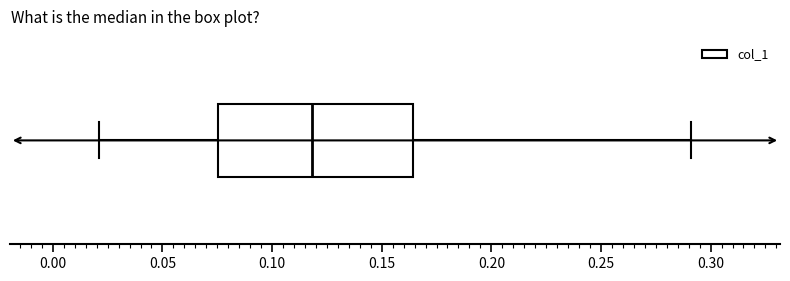

Transcribe this box plot: give where the median line is, the range the box spans, and where the two whiskers end, as read against the x-axis. The values are not printed on the chart, so give them approximately, as read against the axis.

median 0.120, box 0.075 to 0.165, whiskers 0.020 to 0.290